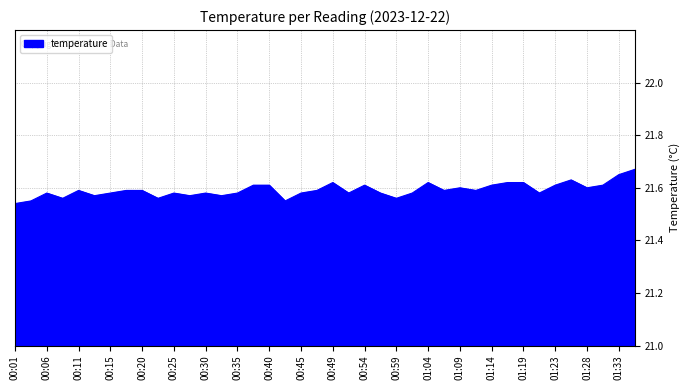

How many lines are shown in the chart?

1